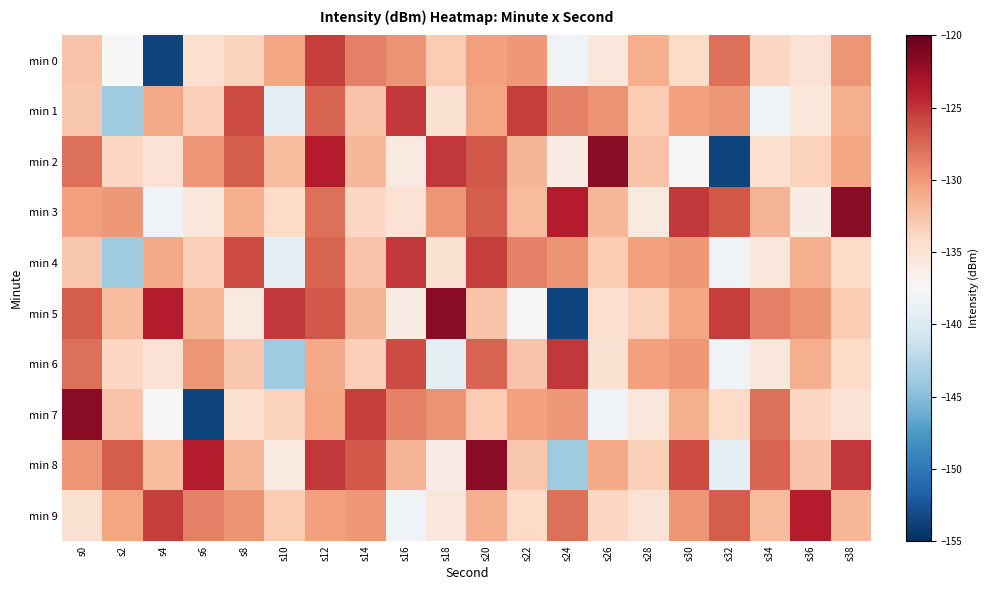

Reading left to right, extract all data points from this chart.

min 0: s0=-132.5	s2=-137.5	s4=-153.6	s6=-134.7	s8=-133.4	s10=-130.6	s12=-125.4	s14=-128.7	s16=-129.7	s18=-133.0	s20=-130.3	s22=-129.9	s24=-138.1	s26=-135.5	s28=-131.2	s30=-134.0	s32=-127.8	s34=-133.9	s36=-135.0	s38=-129.8
min 1: s0=-132.8	s2=-143.7	s4=-130.9	s6=-133.4	s8=-126.1	s10=-139.0	s12=-127.4	s14=-132.5	s16=-125.1	s18=-134.8	s20=-130.6	s22=-125.4	s24=-128.7	s26=-129.7	s28=-133.0	s30=-130.3	s32=-129.9	s34=-138.1	s36=-135.5	s38=-131.2
min 2: s0=-127.8	s2=-133.9	s4=-135.0	s6=-129.8	s8=-126.9	s10=-132.0	s12=-123.8	s14=-131.7	s16=-135.9	s18=-125.1	s20=-126.6	s22=-131.6	s24=-136.2	s26=-121.7	s28=-132.5	s30=-137.5	s32=-153.6	s34=-134.7	s36=-133.4	s38=-130.6
min 3: s0=-130.3	s2=-129.9	s4=-138.1	s6=-135.5	s8=-131.2	s10=-134.0	s12=-127.8	s14=-133.9	s16=-135.0	s18=-129.8	s20=-126.9	s22=-132.0	s24=-123.8	s26=-131.7	s28=-135.9	s30=-125.1	s32=-126.6	s34=-131.6	s36=-136.2	s38=-121.7
min 4: s0=-132.8	s2=-143.7	s4=-130.9	s6=-133.4	s8=-126.1	s10=-139.0	s12=-127.4	s14=-132.5	s16=-125.1	s18=-134.8	s20=-125.4	s22=-128.7	s24=-129.7	s26=-133.0	s28=-130.3	s30=-129.9	s32=-138.1	s34=-135.5	s36=-131.2	s38=-134.0
min 5: s0=-126.9	s2=-132.0	s4=-123.8	s6=-131.7	s8=-135.9	s10=-125.1	s12=-126.6	s14=-131.6	s16=-136.2	s18=-121.7	s20=-132.5	s22=-137.5	s24=-153.6	s26=-134.7	s28=-133.4	s30=-130.6	s32=-125.4	s34=-128.7	s36=-129.7	s38=-133.0
min 6: s0=-127.8	s2=-133.9	s4=-135.0	s6=-129.8	s8=-132.8	s10=-143.7	s12=-130.9	s14=-133.4	s16=-126.1	s18=-139.0	s20=-127.4	s22=-132.5	s24=-125.1	s26=-134.8	s28=-130.3	s30=-129.9	s32=-138.1	s34=-135.5	s36=-131.2	s38=-134.0
min 7: s0=-121.7	s2=-132.5	s4=-137.5	s6=-153.6	s8=-134.7	s10=-133.4	s12=-130.6	s14=-125.4	s16=-128.7	s18=-129.7	s20=-133.0	s22=-130.3	s24=-129.9	s26=-138.1	s28=-135.5	s30=-131.2	s32=-134.0	s34=-127.8	s36=-133.9	s38=-135.0
min 8: s0=-129.8	s2=-126.9	s4=-132.0	s6=-123.8	s8=-131.7	s10=-135.9	s12=-125.1	s14=-126.6	s16=-131.6	s18=-136.2	s20=-121.7	s22=-132.8	s24=-143.7	s26=-130.9	s28=-133.4	s30=-126.1	s32=-139.0	s34=-127.4	s36=-132.5	s38=-125.1
min 9: s0=-134.8	s2=-130.6	s4=-125.4	s6=-128.7	s8=-129.7	s10=-133.0	s12=-130.3	s14=-129.9	s16=-138.1	s18=-135.5	s20=-131.2	s22=-134.0	s24=-127.8	s26=-133.9	s28=-135.0	s30=-129.8	s32=-126.9	s34=-132.0	s36=-123.8	s38=-131.7